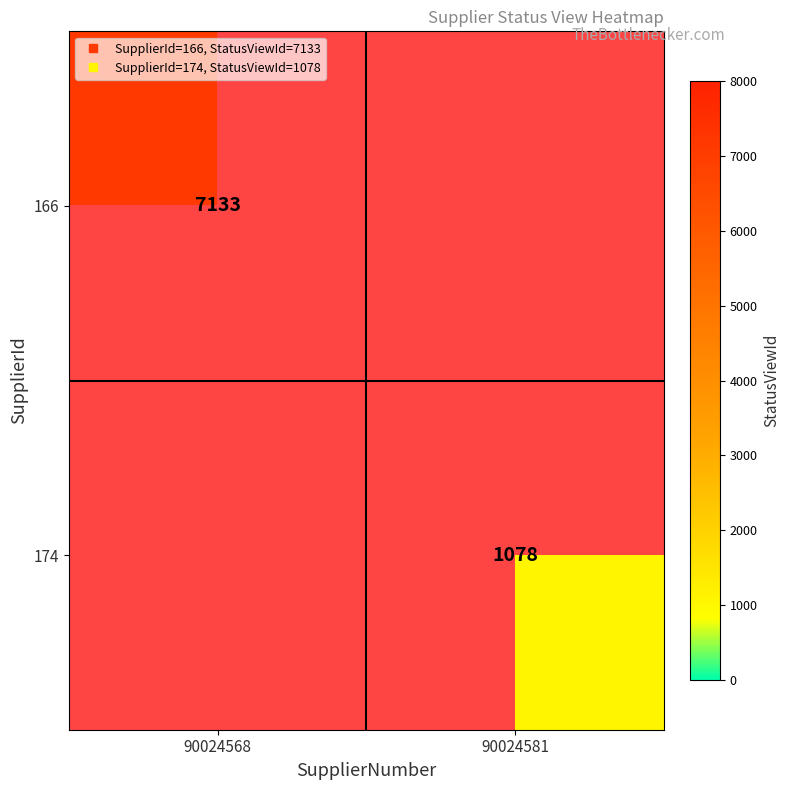

Where is 166 nearest to the value 7133?

90024568